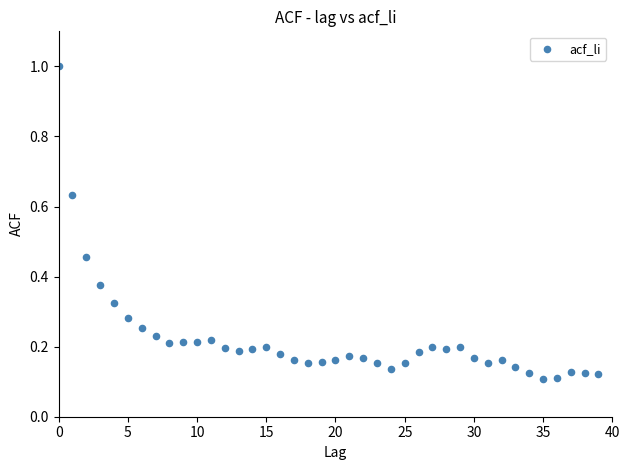

What is the range of Y values (max minus min)?

0.9